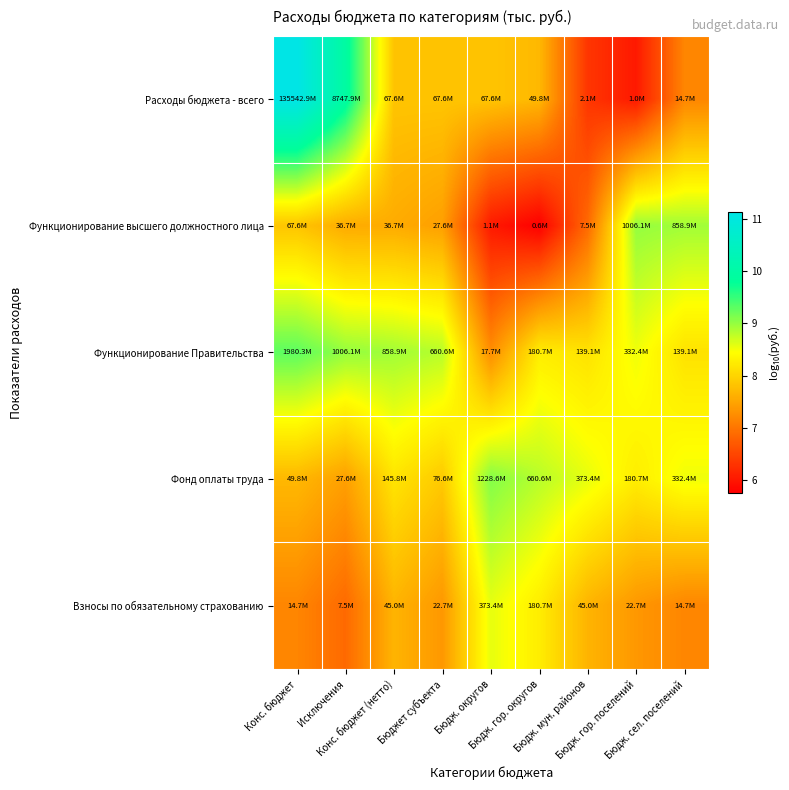

Rank the series by their maximum value, from lowest to highest.

Взносы по обязательному страхованию, Функционирование высшего должностного лица, Фонд оплаты труда, Функционирование Правительства, Расходы бюджета - всего